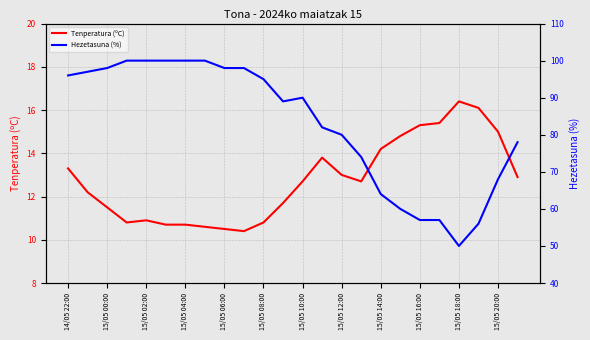

True or false: Tenperatura (ºC) and Hezetasuna (%) cross at least once.

False